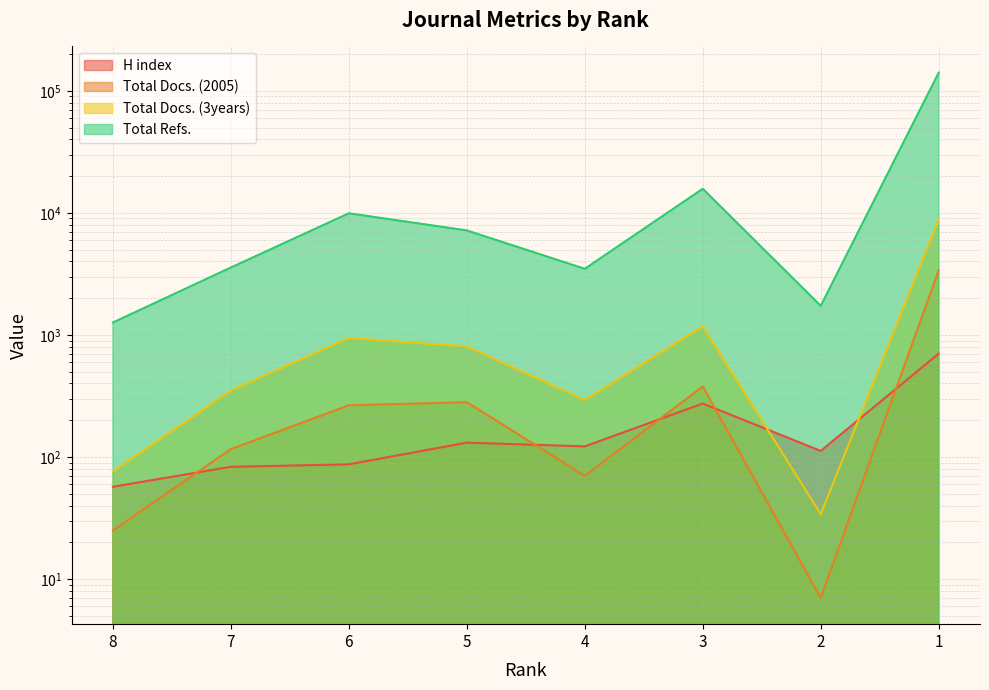

True or false: Total Docs. (2005) and Total Docs. (3years) intersect in this chart.

False